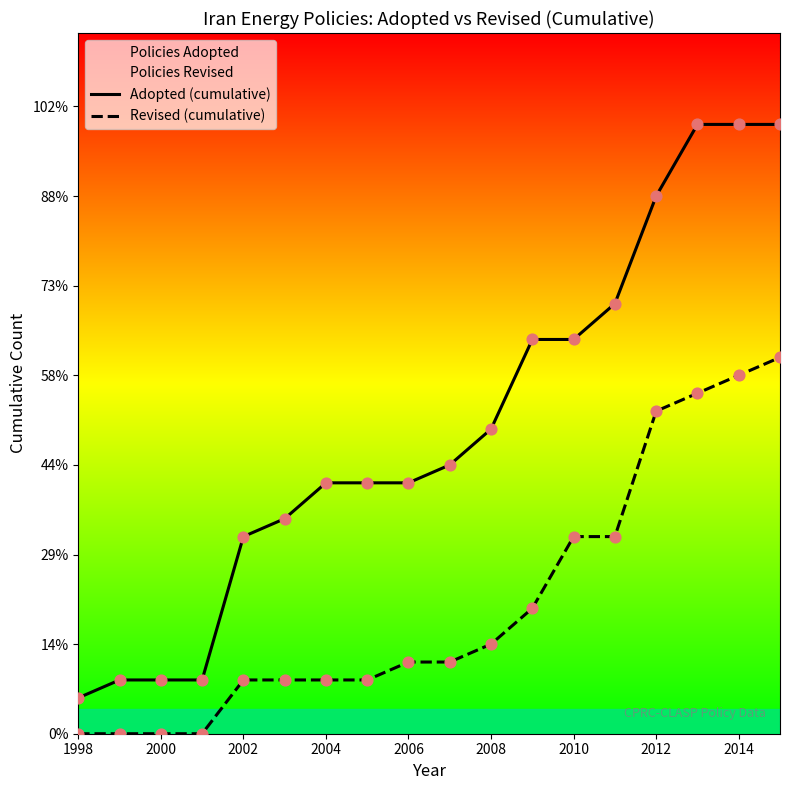

Which series has the largest total across all categories?

Adopted (cumulative)